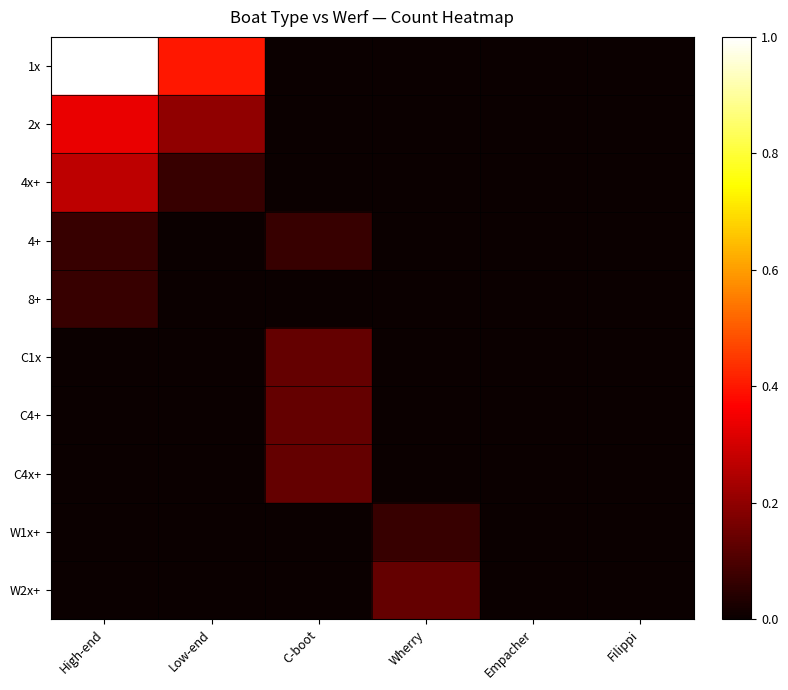

Which series has the largest total across all categories?

1x